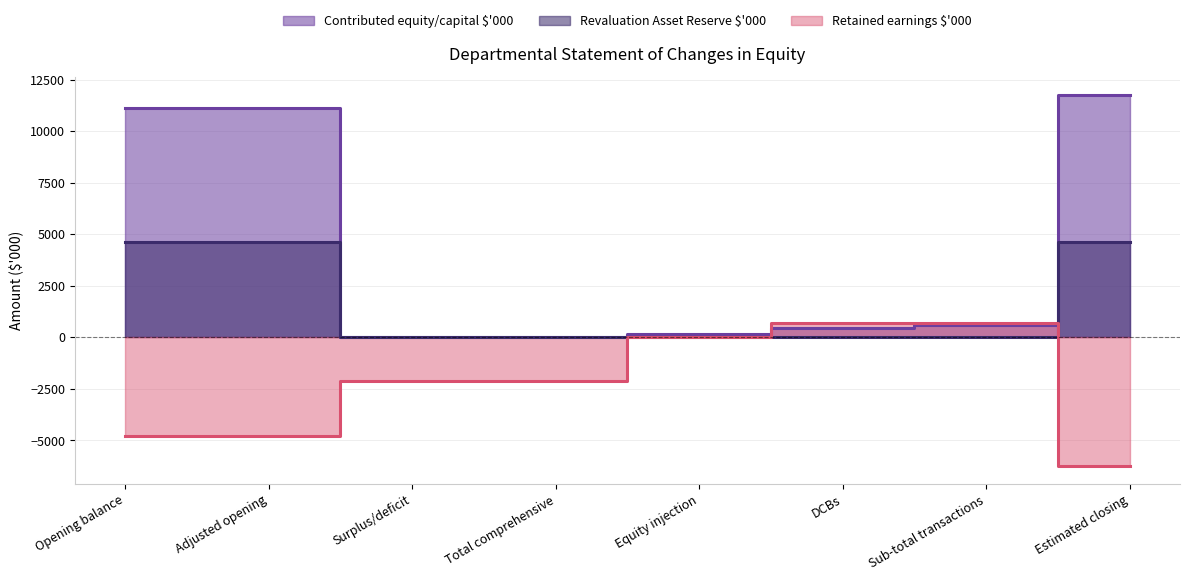

How many values in the Retained earnings $'000 series exceed -2100?

3